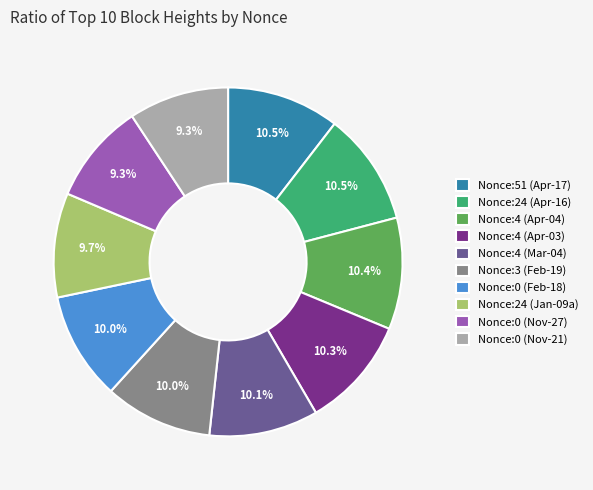

What is the ratio of the value at Nonce:0 (Feb-18) to the value at Nonce:0 (Nov-27)?

1.1